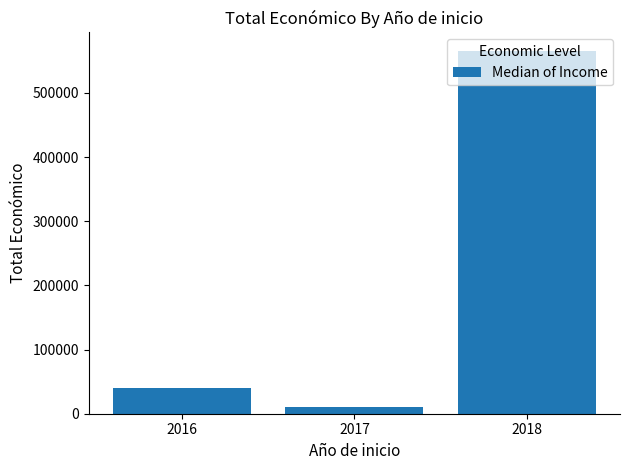

The value at 2016 is 10444. True or false?

False